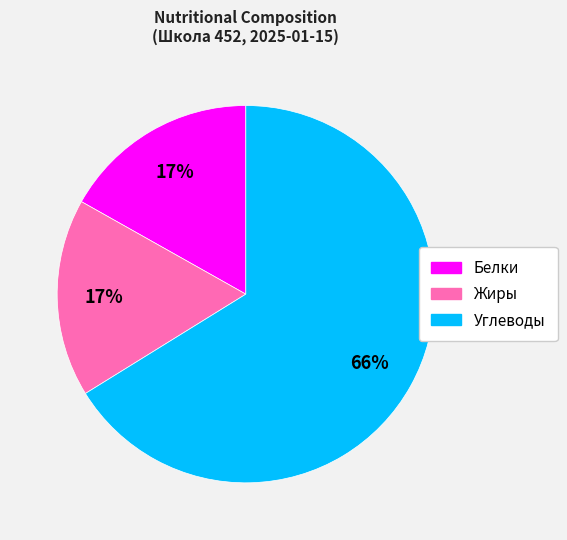

What percentage is the Углеводы slice, to the nearest percent?

66%